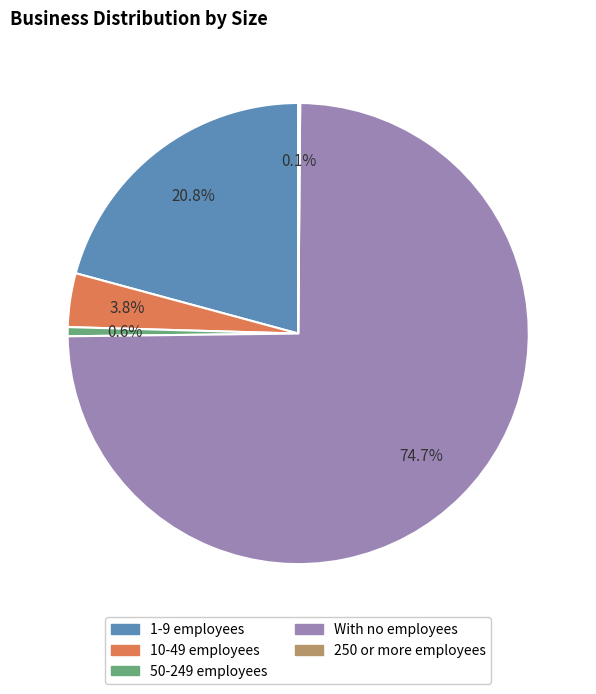

Does 50-249 employees represent more than half of the total?

No